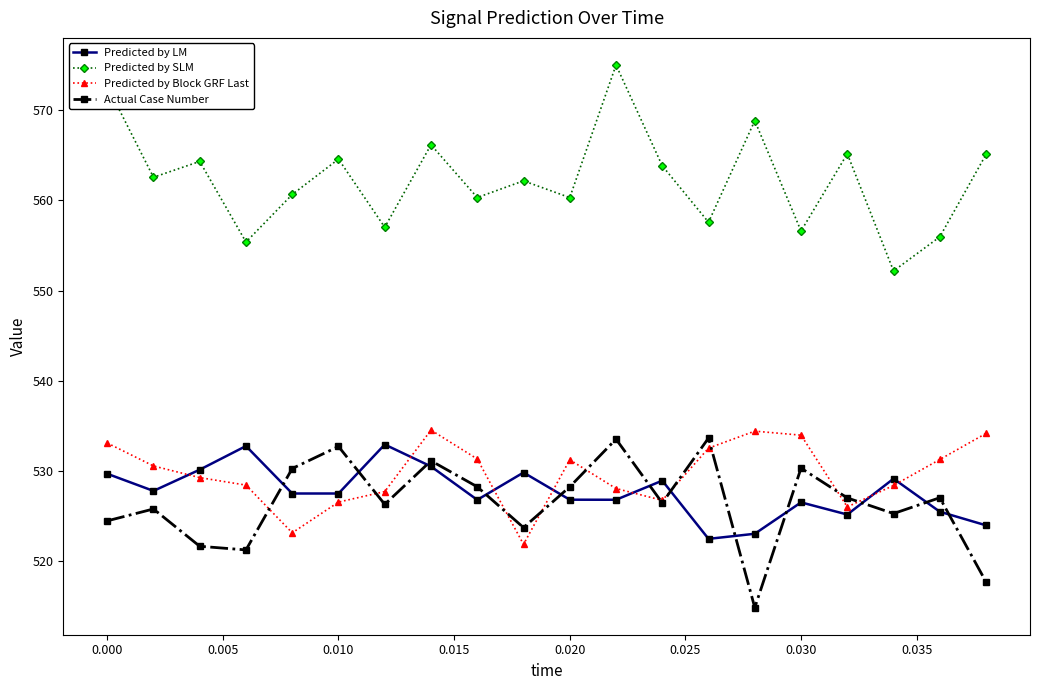

True or false: Predicted by LM and Predicted by SLM cross at least once.

False